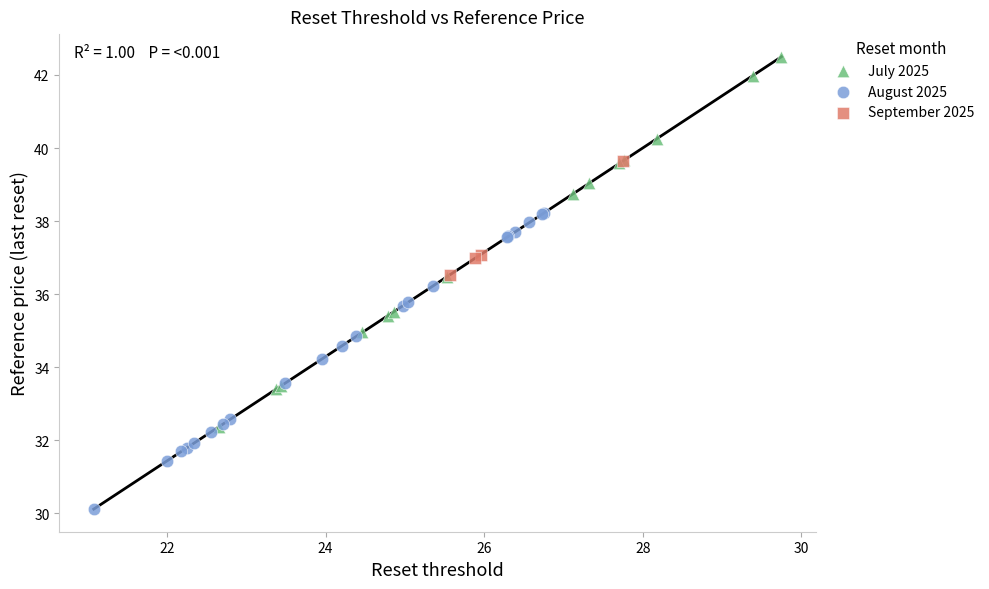

Which series has the widest spread of Y values?

July 2025